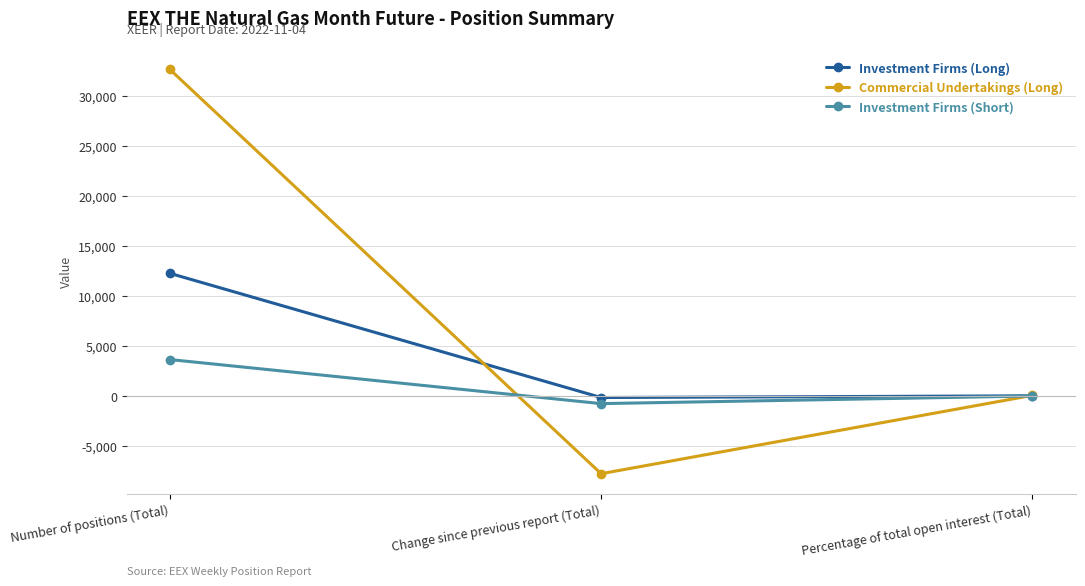

What is the difference between the highest and lowest values at Percentage of total open interest (Total)?

63.6